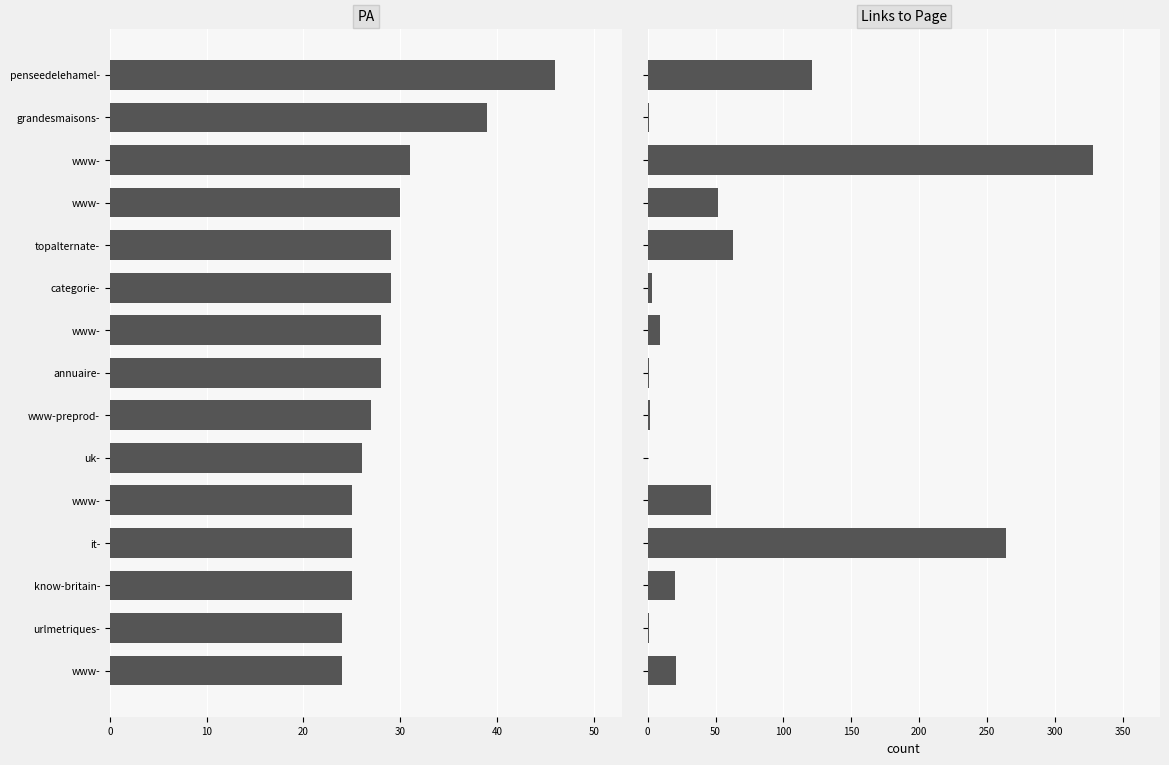

What is the average value of the Links to Page series?

62